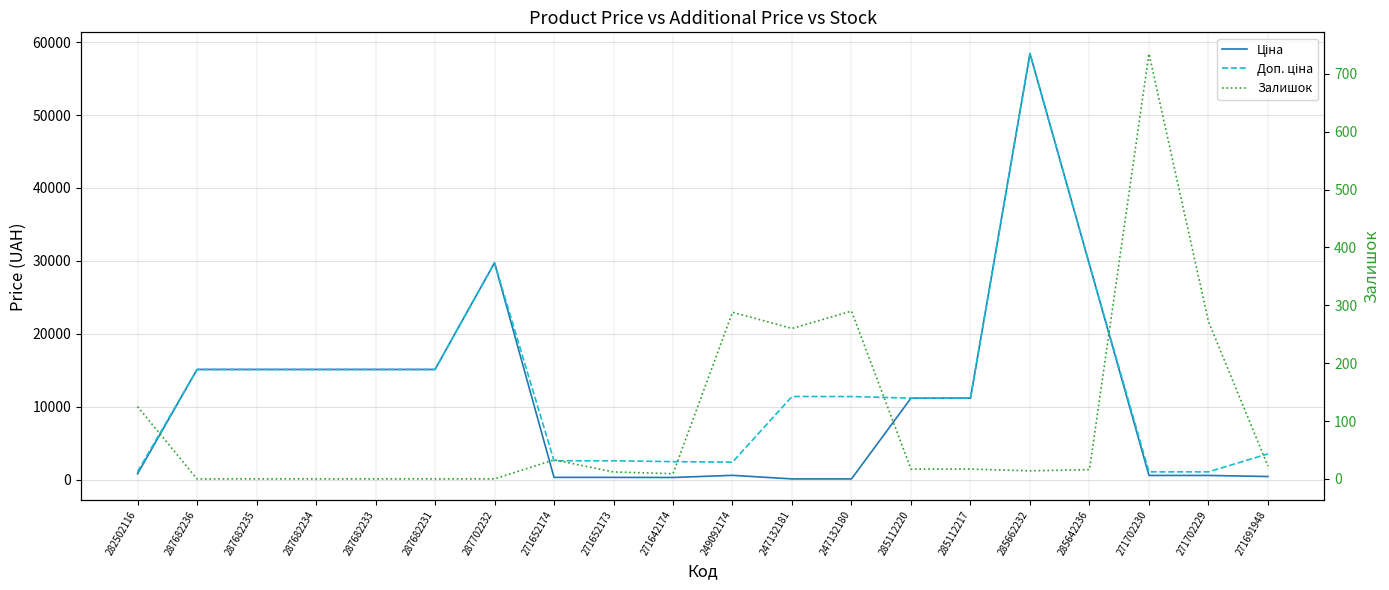

What is the highest value of the Ціна series?

58426.5